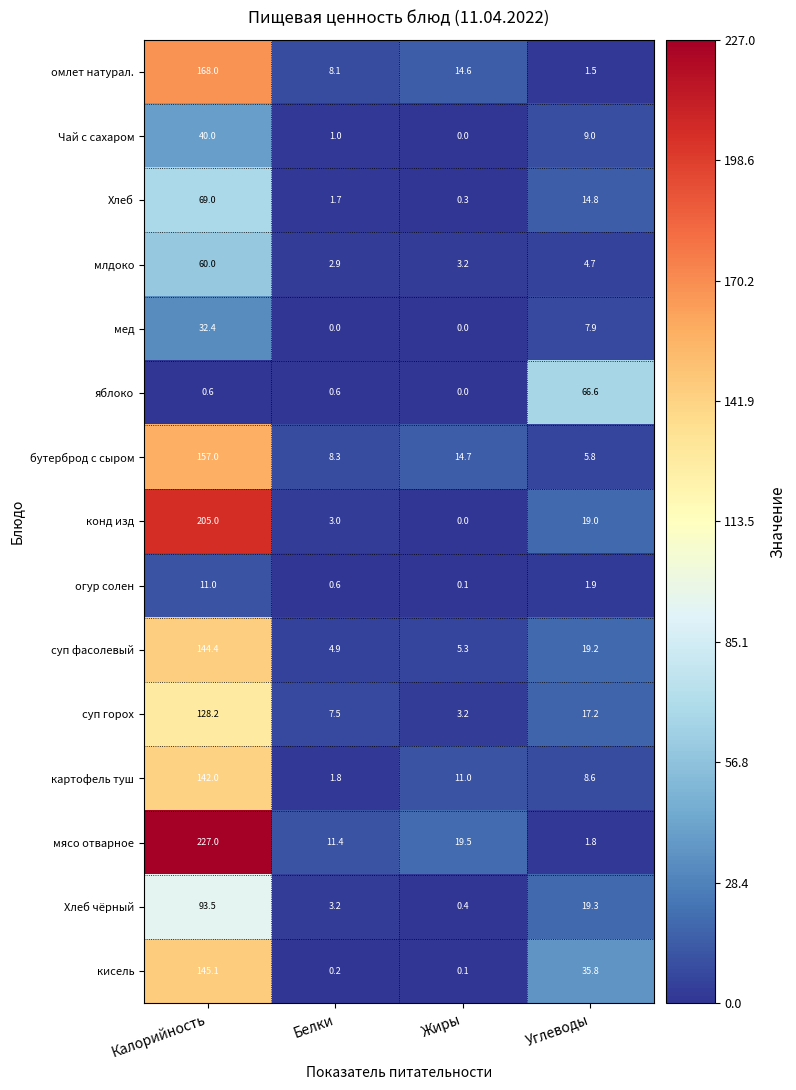

The омлет натурал. series shows 168.0 at Калорийность. True or false?

True